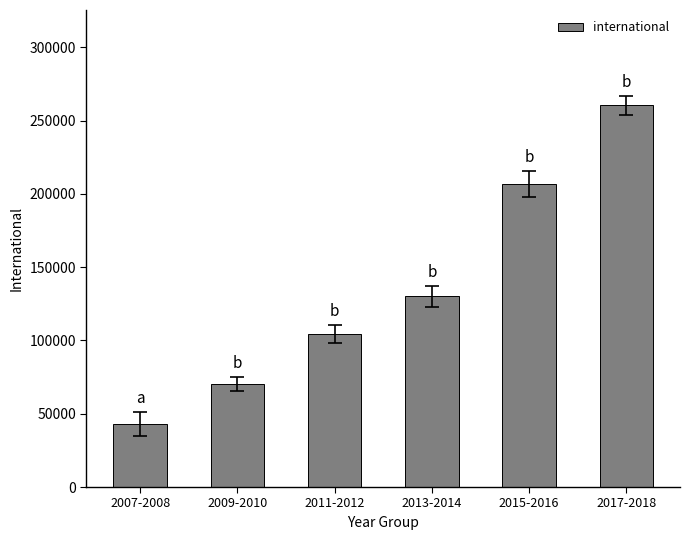

What is the label of the 3rd bar from the left?

2011-2012